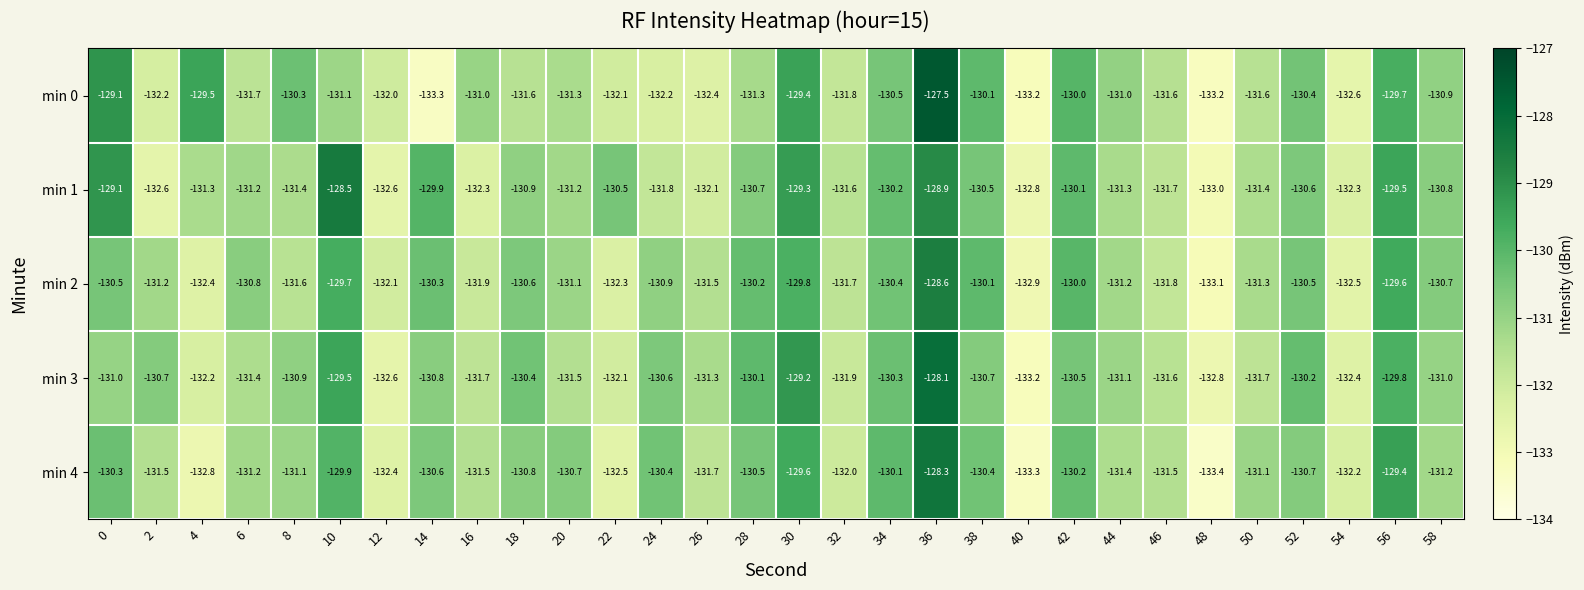

The min 1 series shows -130.8 at 58. True or false?

True